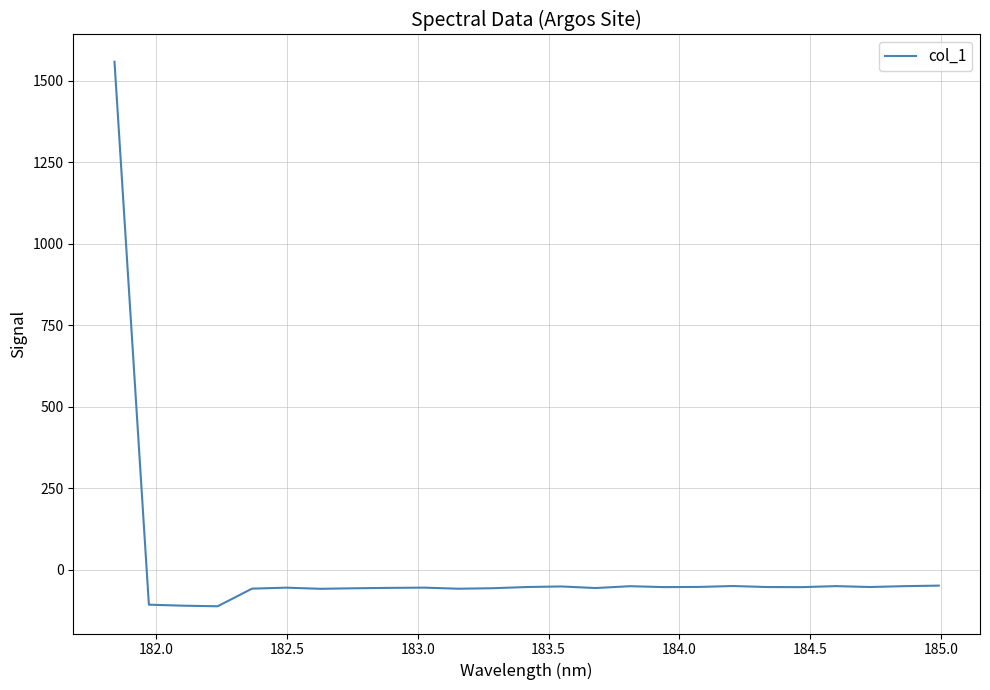

What is the average value?

4.3